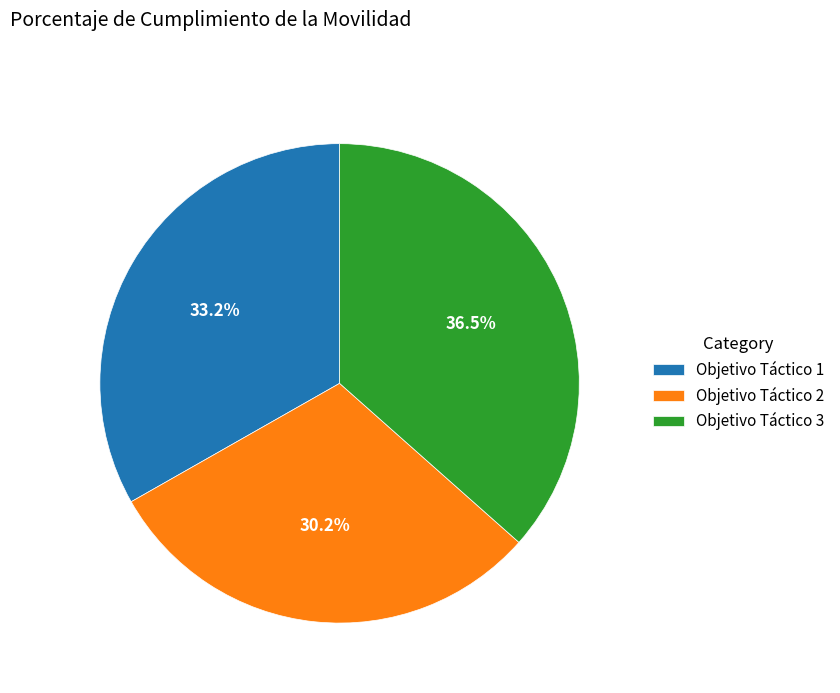

Which slice is the smallest?

Objetivo Táctico 2